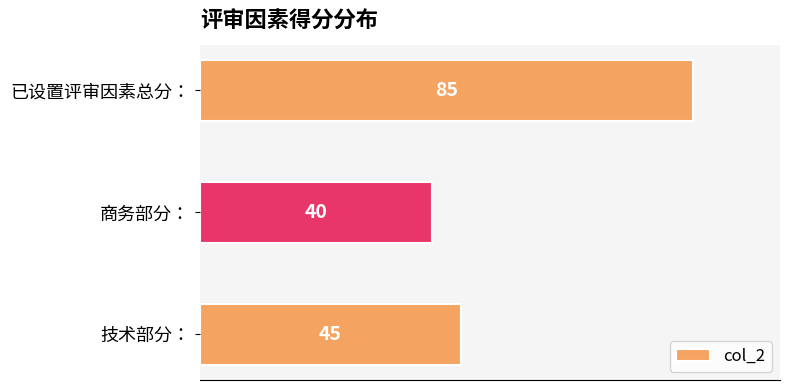

What is the change in value from 商务部分： to 技术部分：?

+5